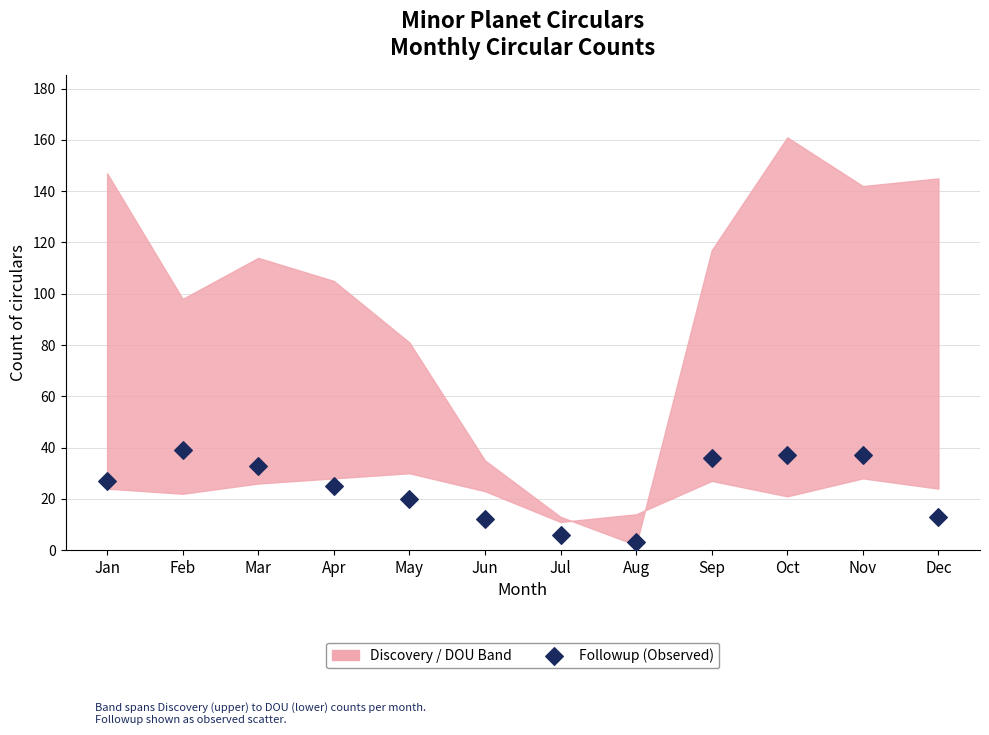

What is the average Y value?

24